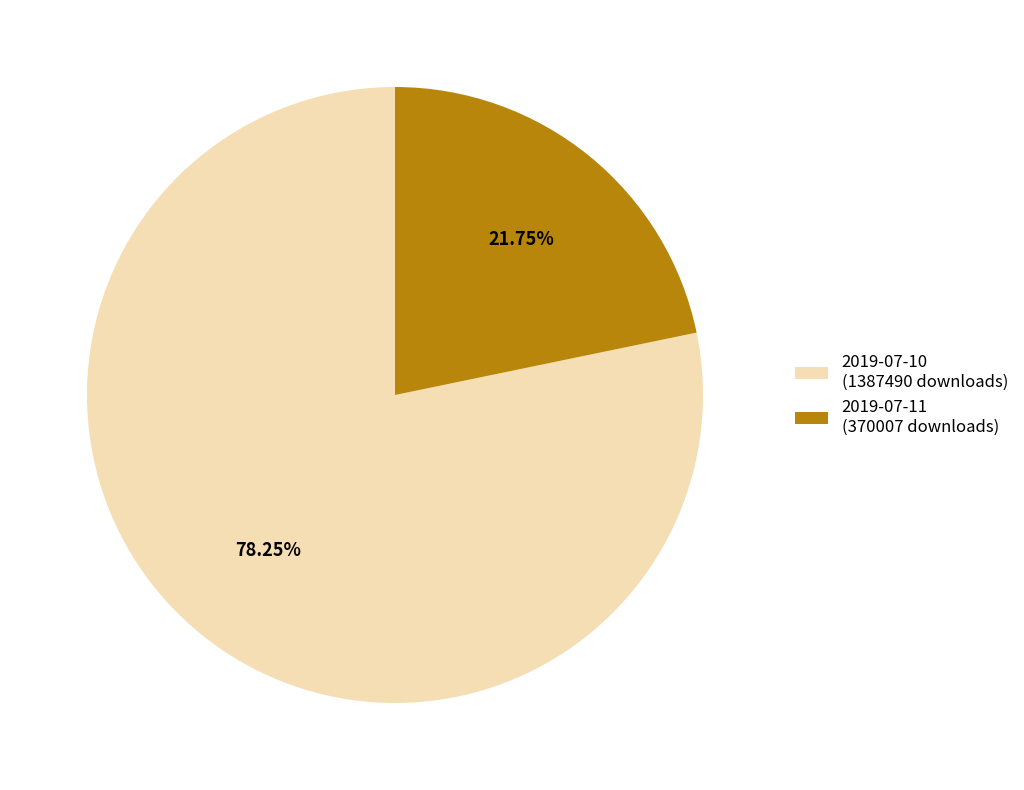

How many slices are in this pie chart?

2